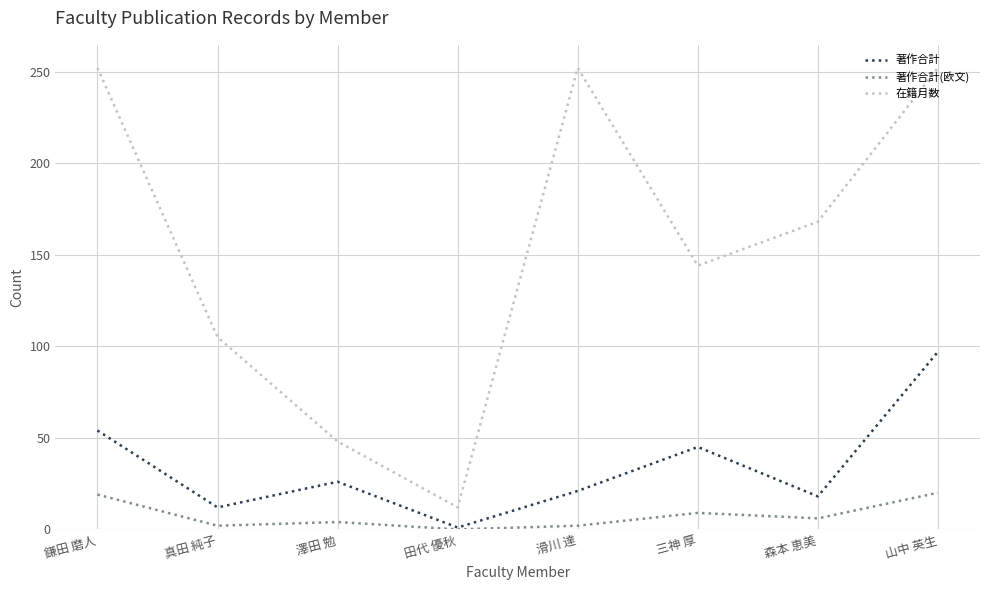

What is the average value of the 在籍月数 series?

154